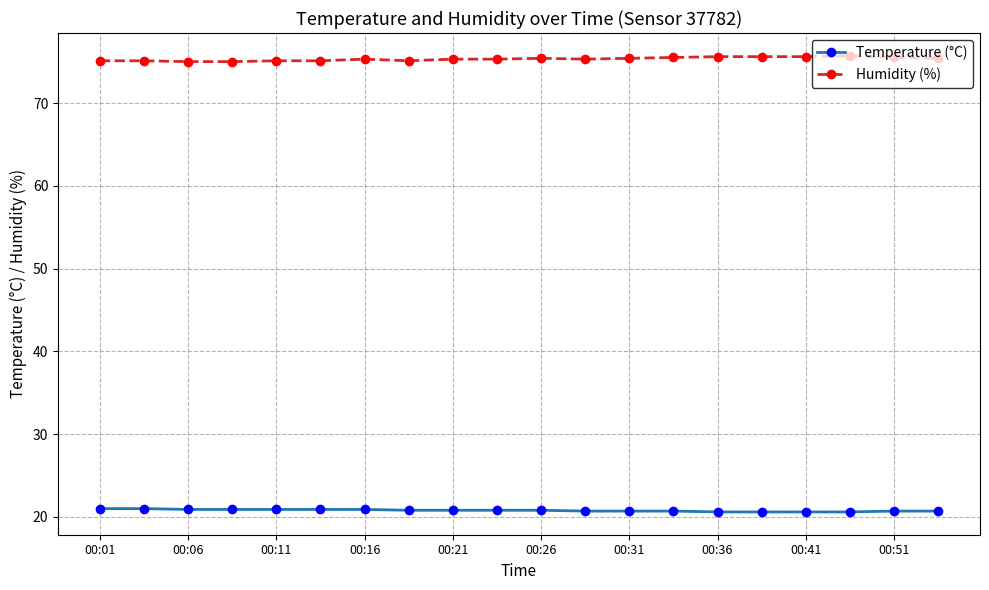

Which series has the largest total across all categories?

Humidity (%)